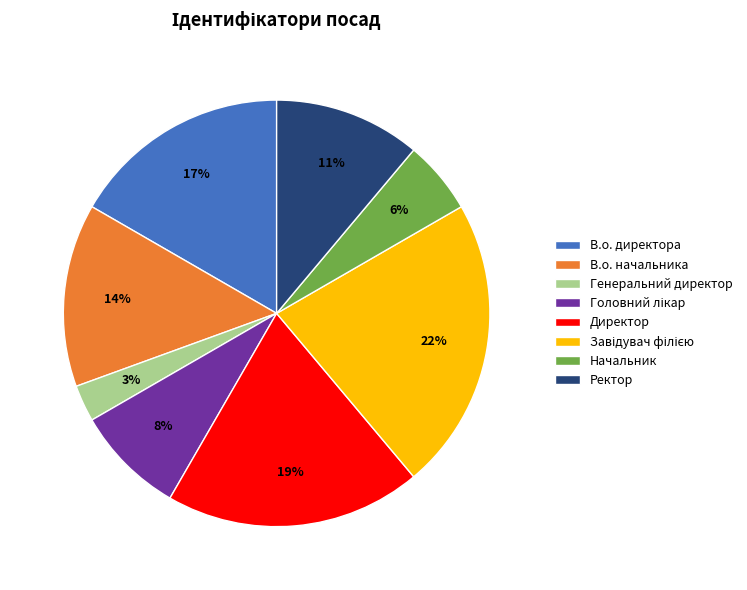

Which slice is the smallest?

Генеральний директор